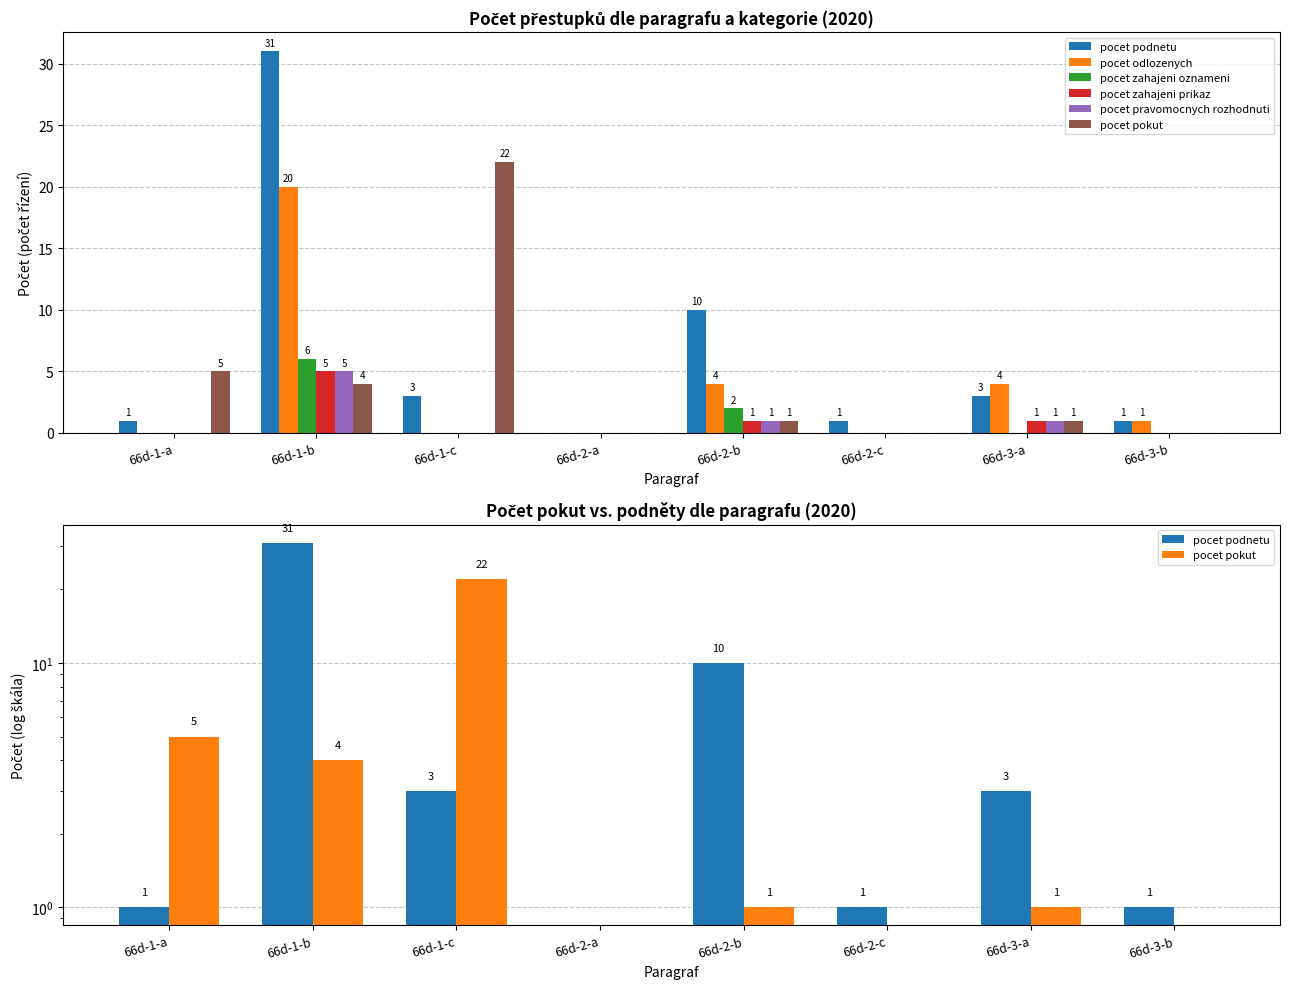

True or false: pocet podnetu has a value of 10 at 66d-2-b.

True